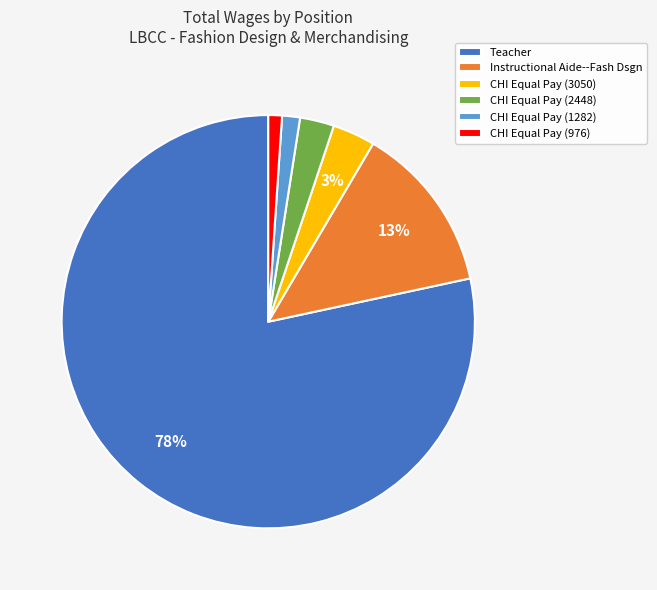

Is it true that CHI Equal Pay (1282) is 16% of the pie?

False